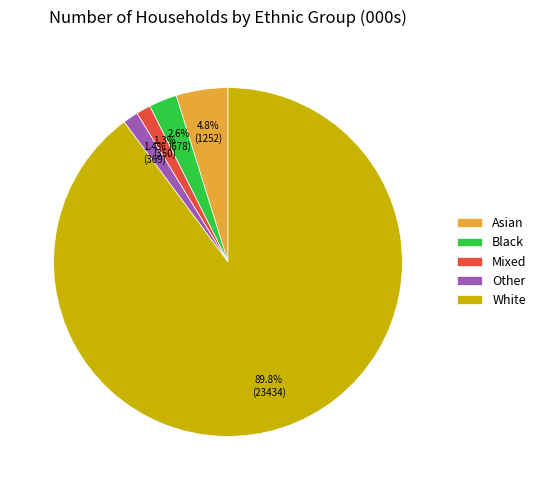

What is the ratio of the value at Asian to the value at Black?

1.8